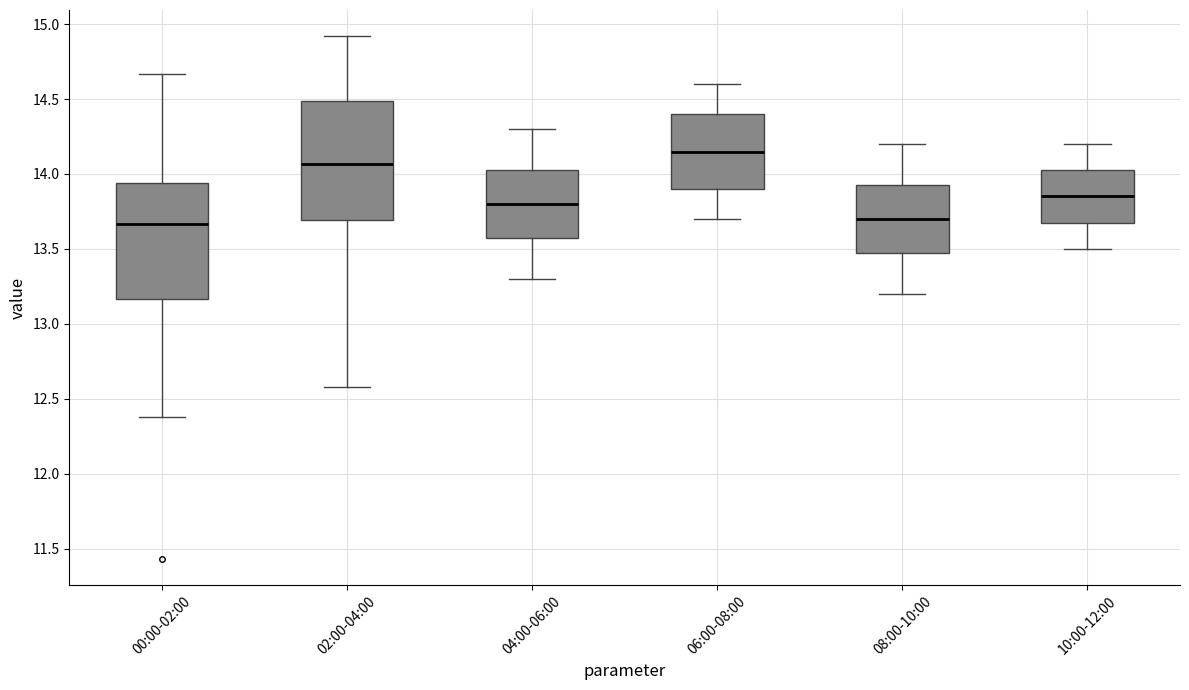

Where does the upper whisker of the box for 08:00-10:00 end on the y-axis? The values are not printed on the chart, so give them approximately, as read against the axis.

14.20